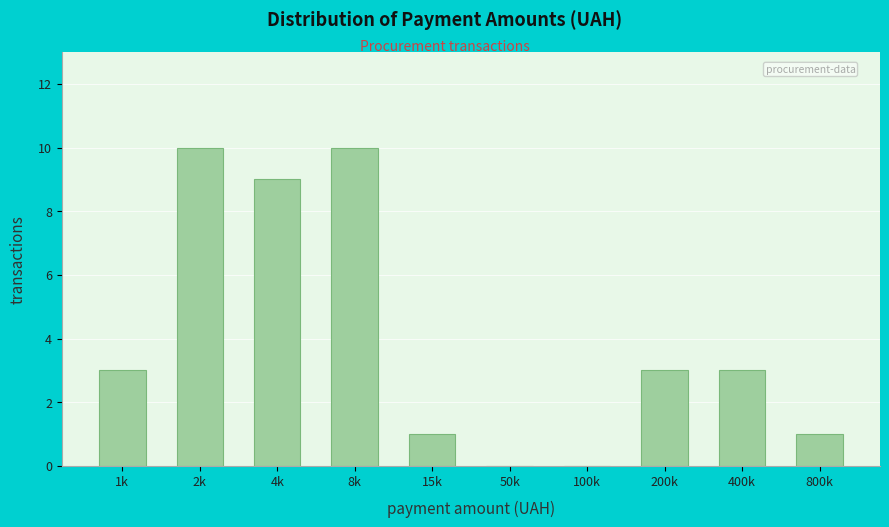

Reading left to right, list all the values displayed in this chart.

1k=3	2k=10	4k=9	8k=10	15k=1	50k=0	100k=0	200k=3	400k=3	800k=1